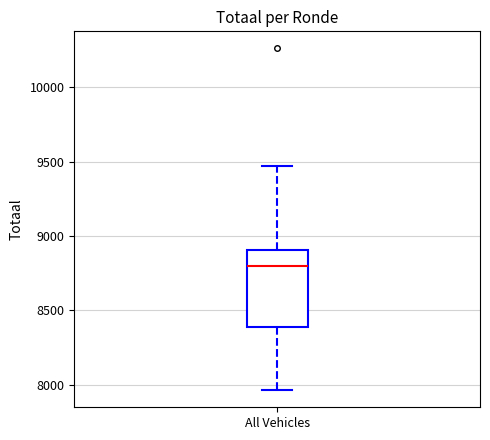

Read this box plot against the y-axis: the position of the median line, the range covered by the box, and the ends of both whiskers. The values are not printed on the chart, so give them approximately, as read against the axis.

median 8800, box 8400 to 8900, whiskers 7950 to 9450